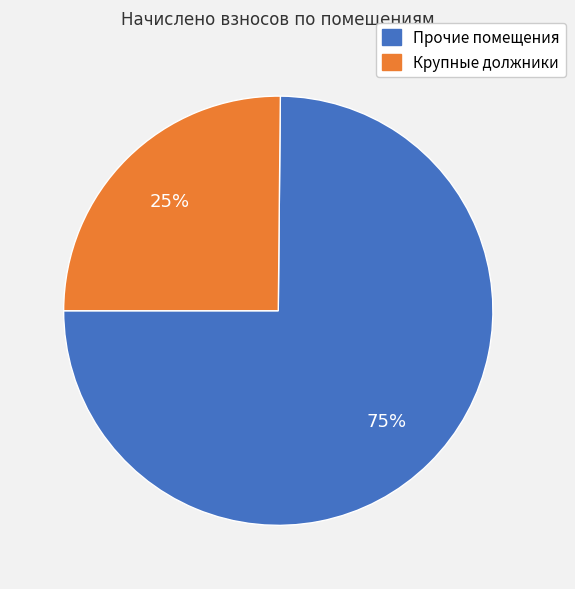

To the nearest percent, what is the average slice percentage?

50%